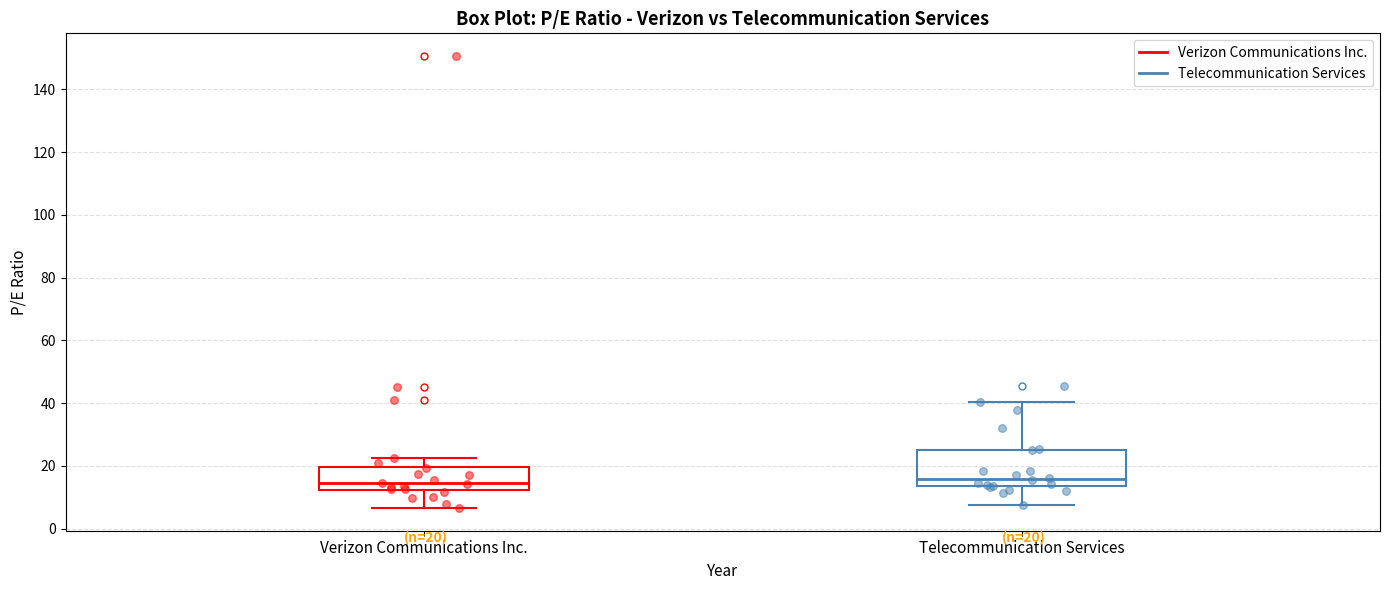

Comparing the boxes themselves (not the whiskers), which one is the tallest?

Telecommunication Services